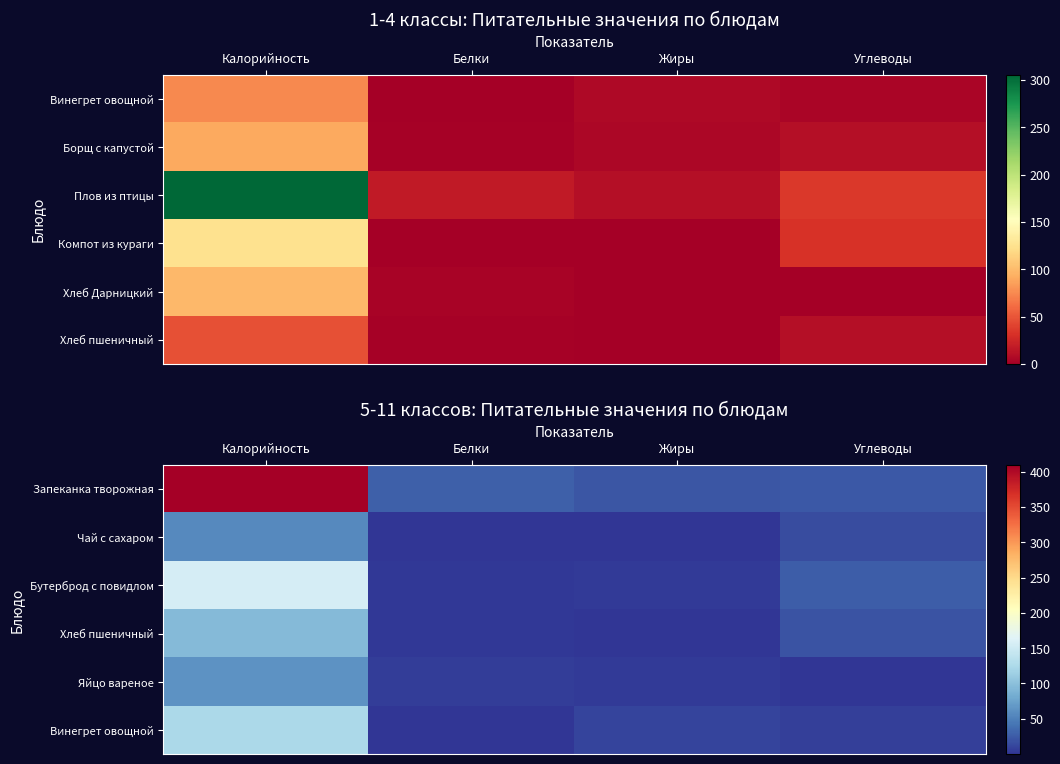

At which label does Винегрет овощной first exceed 10?

Калорийность